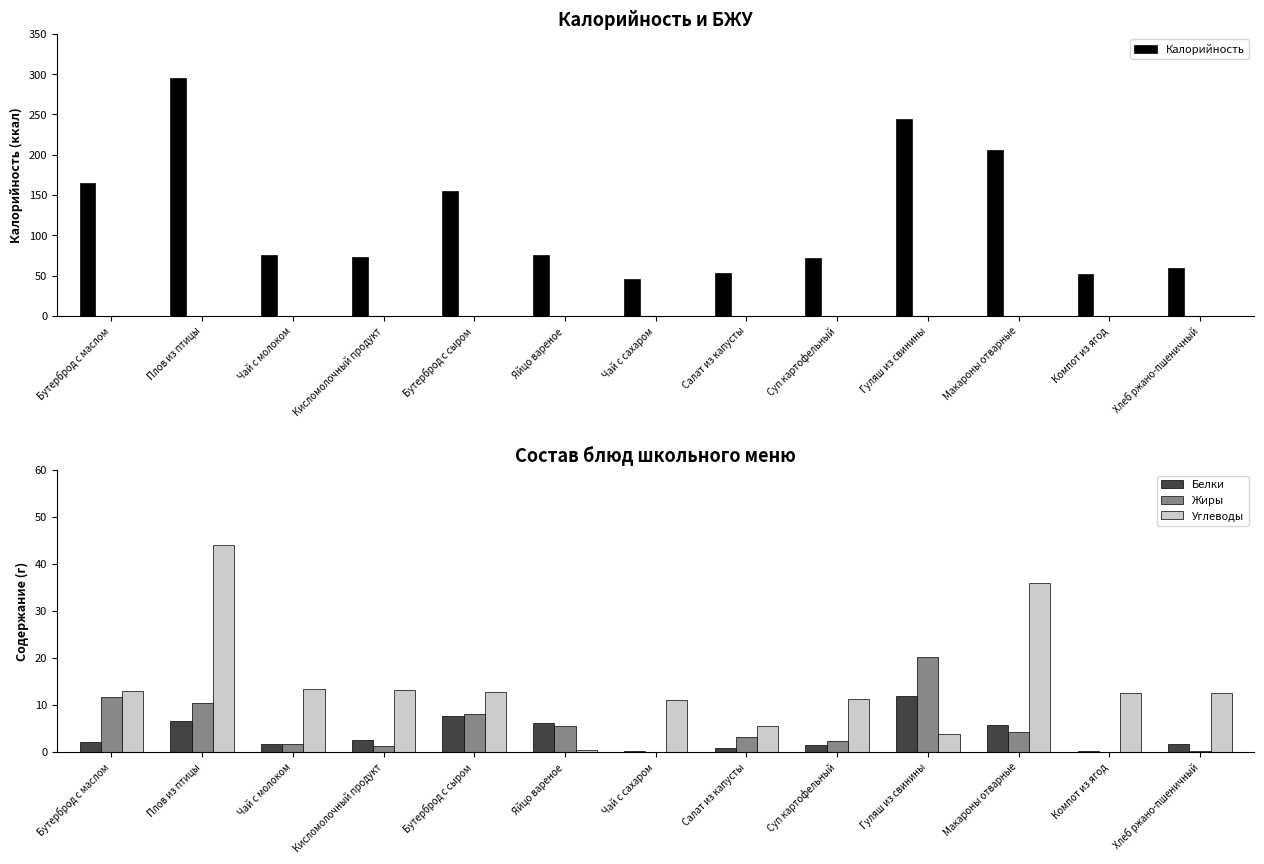

What is the total value across all series at Компот из ягод?

64.3